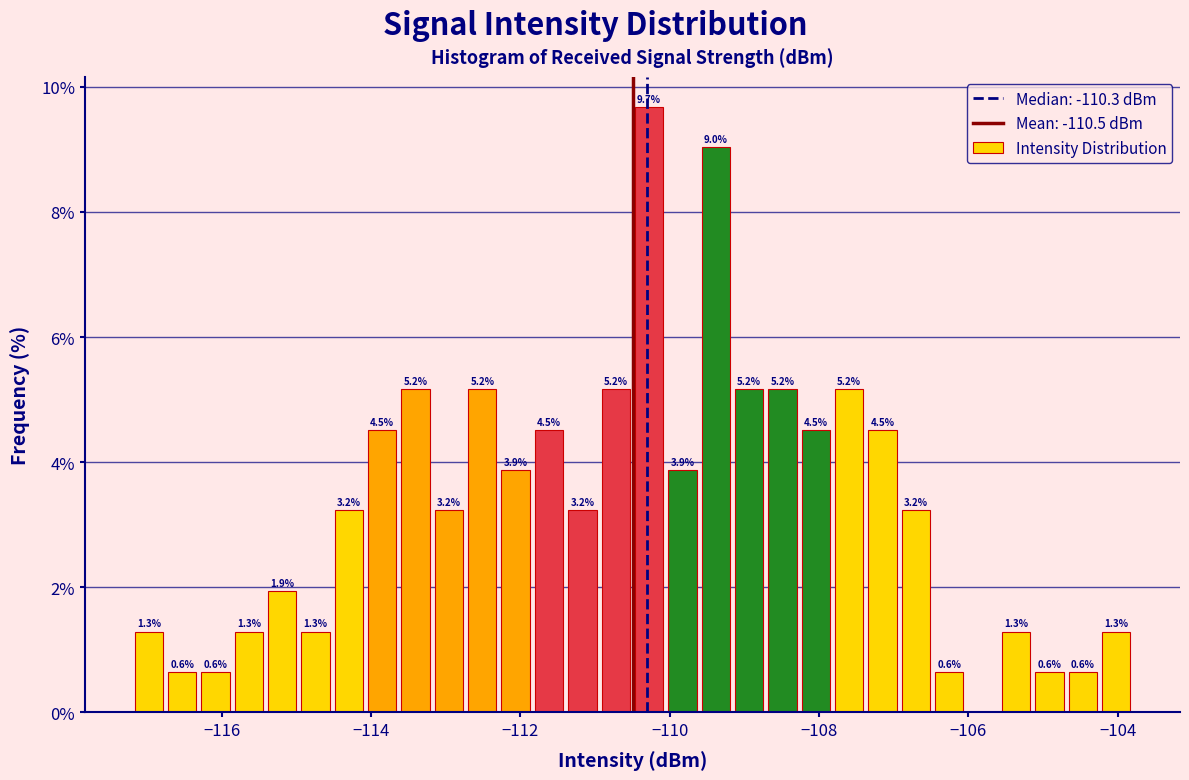

Around what value on the x-axis is the tallest bar? Give the approximate position of its centre, as read against the axis.

-110.2